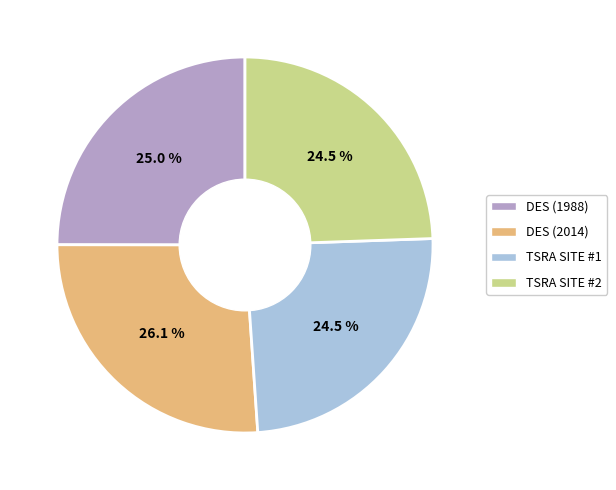

Is there a majority slice in this chart?

No